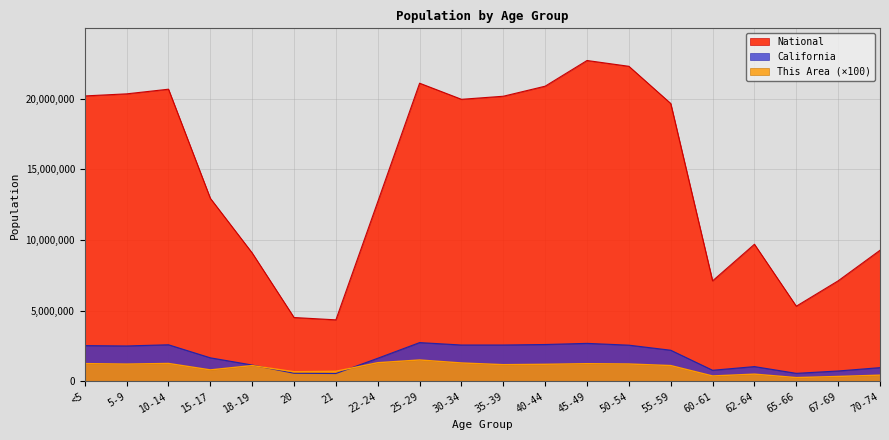

Where is the first local maximum for National?

10-14